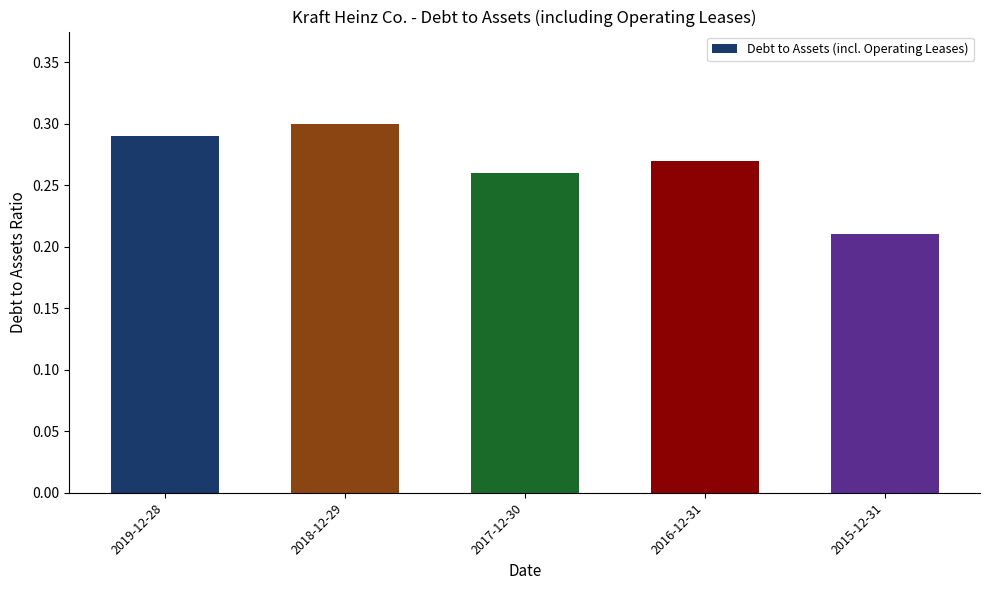

Where is the data nearest to the value 0?

2015-12-31